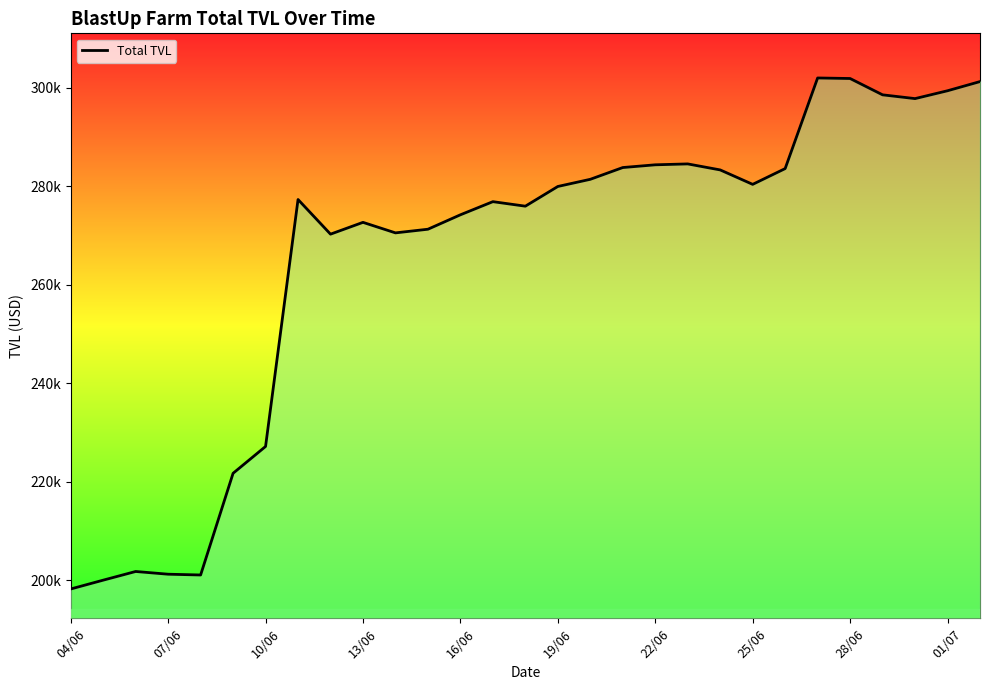

At which label does the data first exceed 277339?

25/06